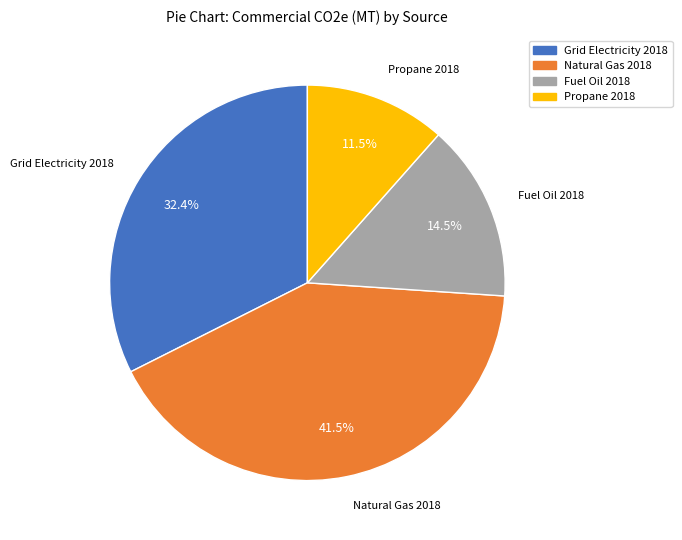

Which category has the biggest portion of the pie?

Natural Gas 2018